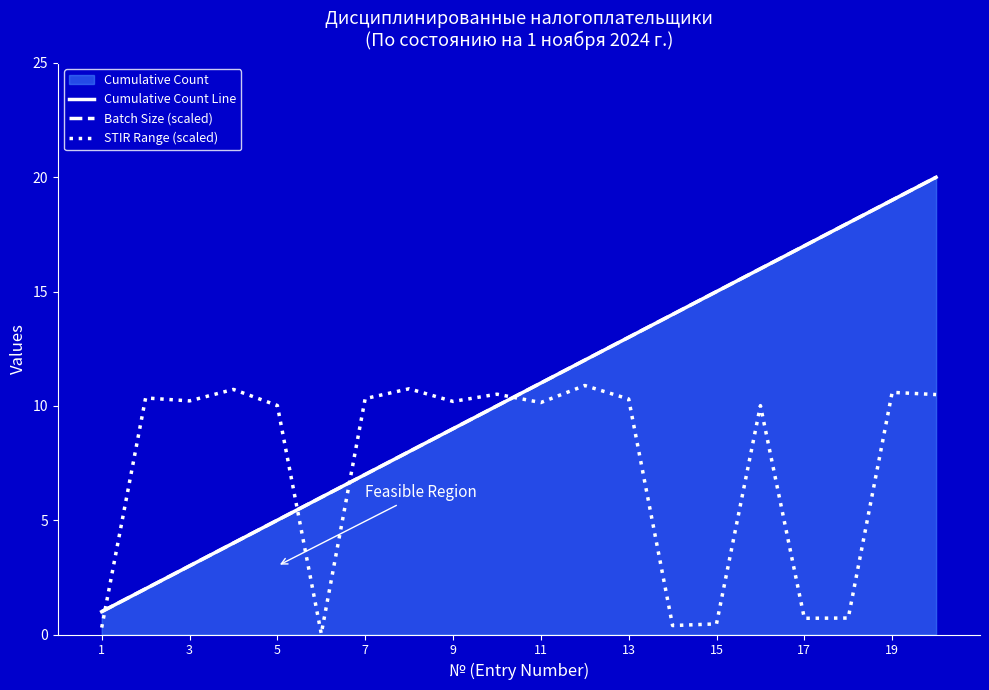

What is the greatest value displayed?

20.0